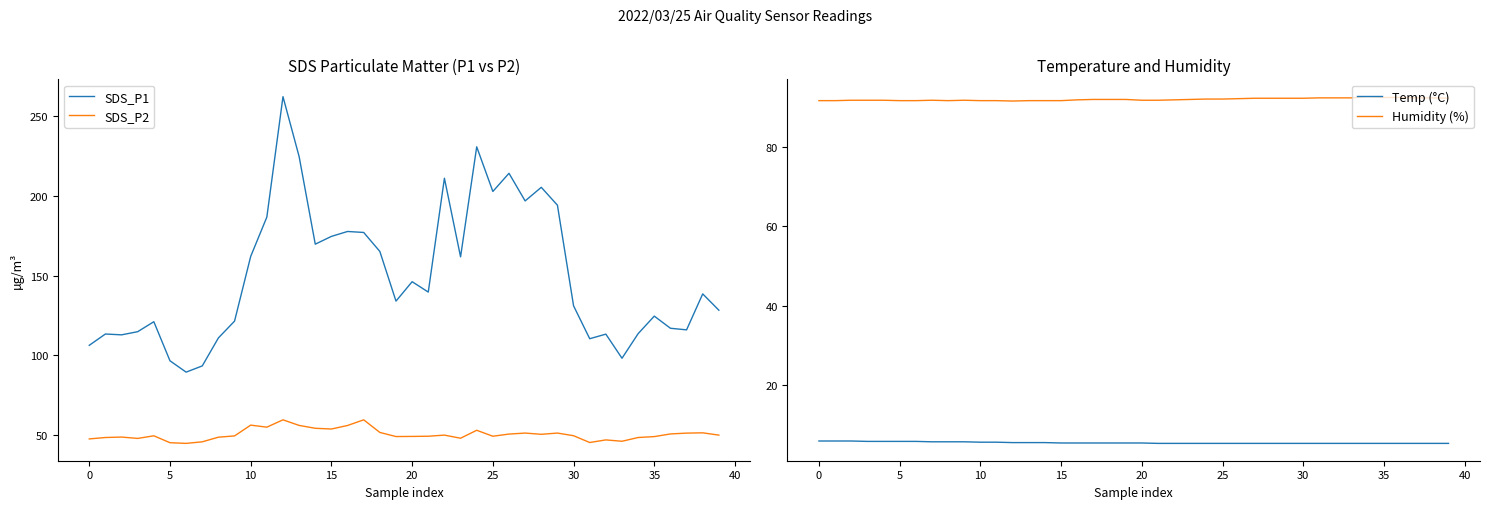

True or false: Humidity (%) and Temp (°C) cross at least once.

False